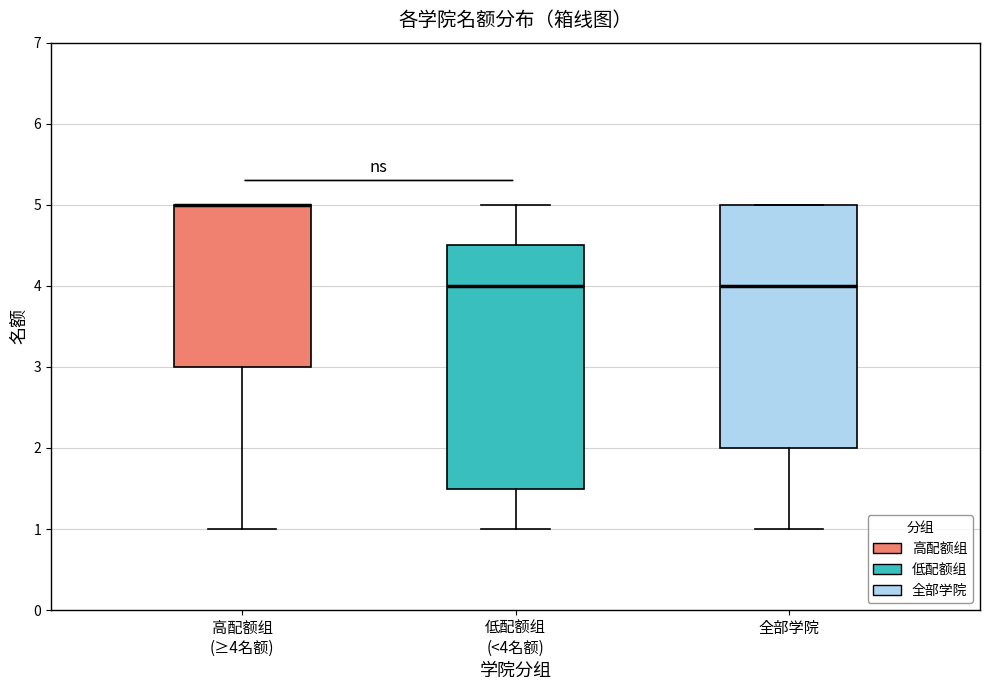

Reading left to right, read every box against the y-axis: the position of its median line, the range the box covers, and the ends of its whiskers. The values are not printed on the chart, so give them approximately, as read against the axis.

高配额组 (≥4名额): median 5.0 (drawn on the box's upper edge), box 3.0 to 5.0, whiskers 1.0 to 5.0
低配额组 (<4名额): median 4.0, box 1.5 to 4.5, whiskers 1.0 to 5.0
全部学院: median 4.0, box 2.0 to 5.0, whiskers 1.0 to 5.0